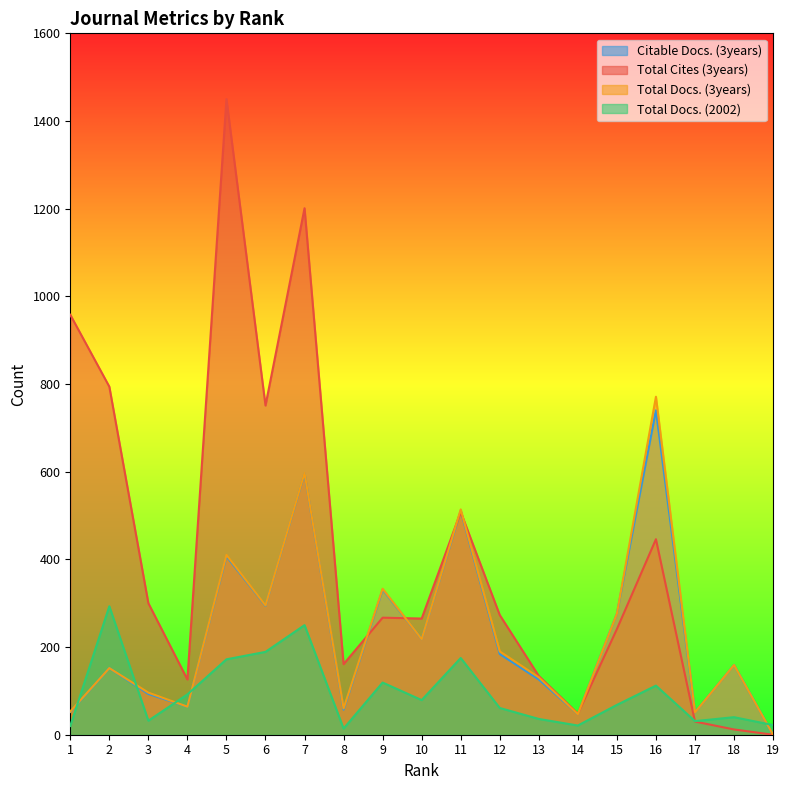

At which category does Total Docs. (2002) reach its first local valley?

3